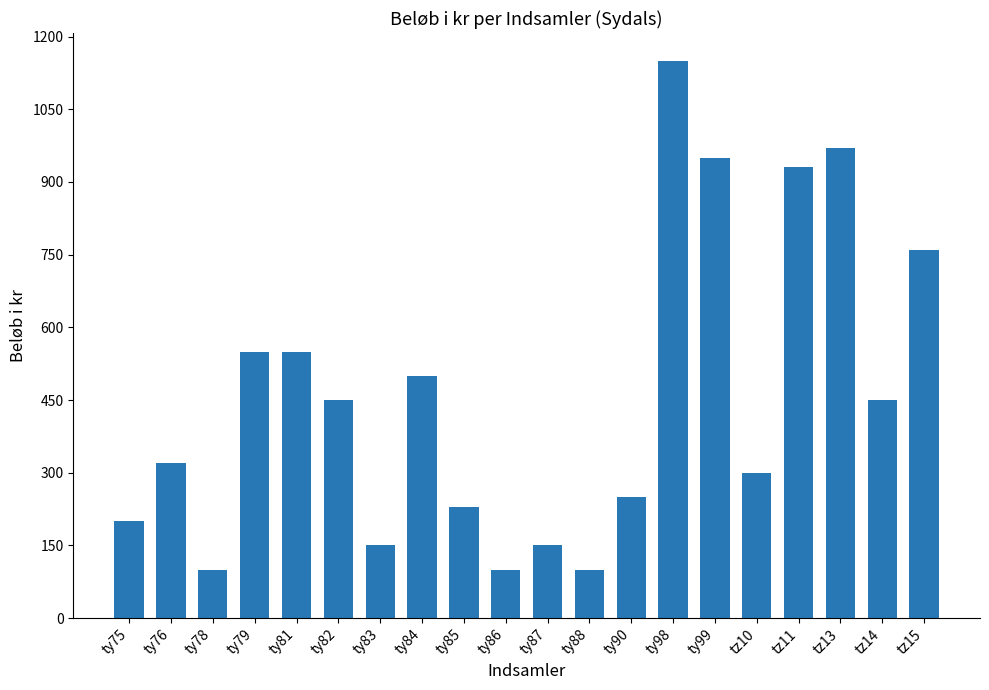

Which category has the highest value across all series?

ty98